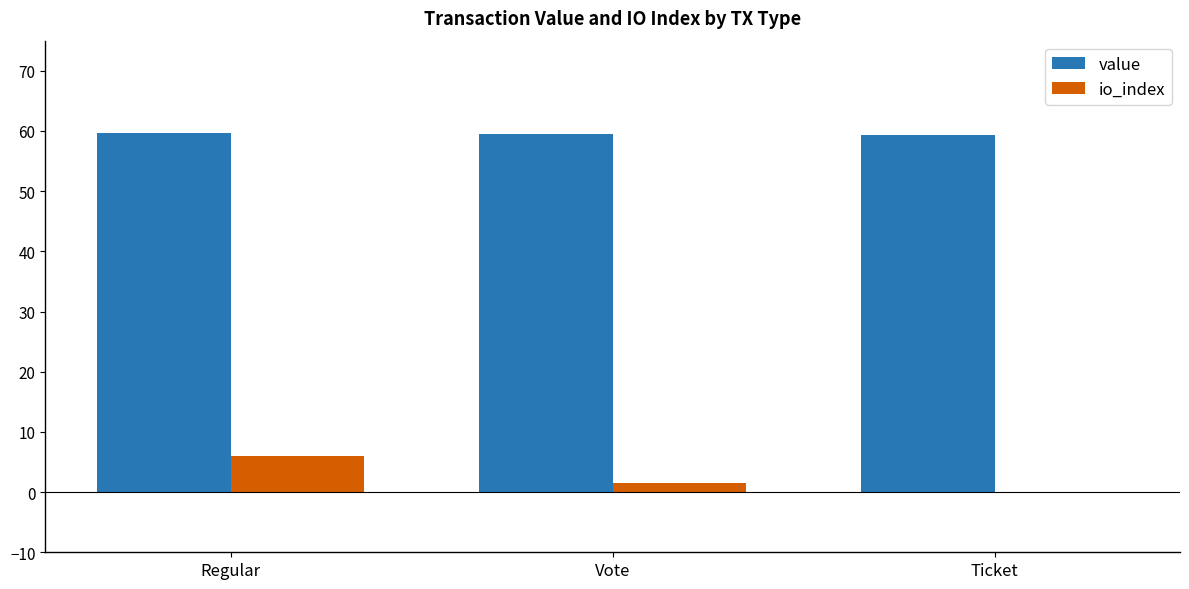

The value series shows 59.5 at Vote. True or false?

True